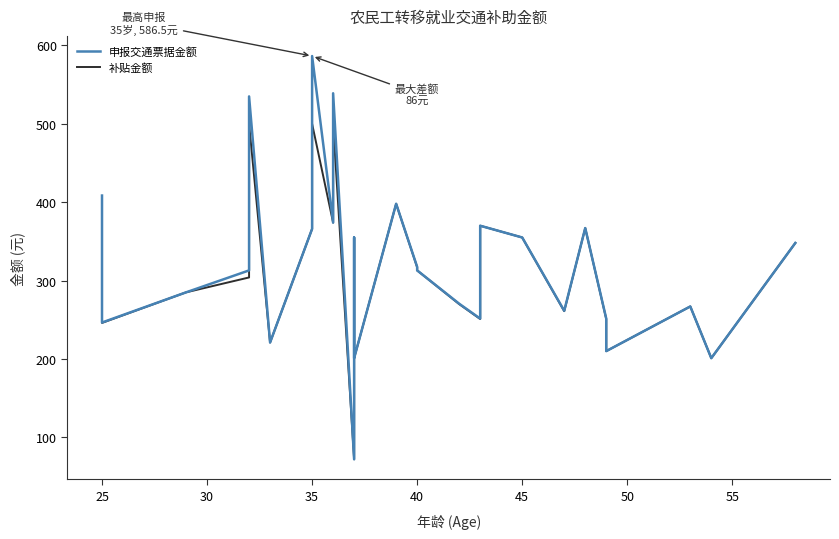

How many lines are shown in the chart?

2